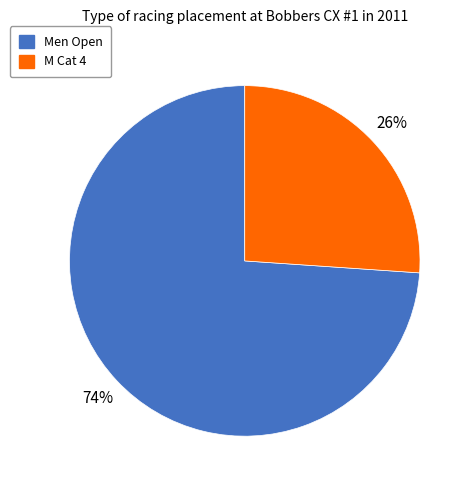

How many slices are in this pie chart?

2